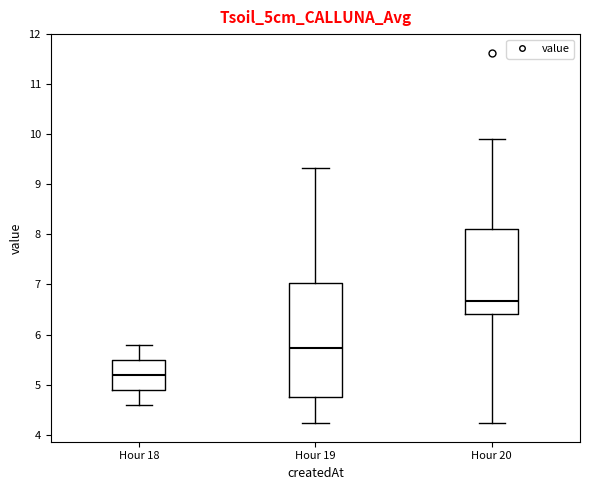

Reading left to right, transcribe this box plot: for each box, give where its median line is, the range the box spans, and where its two whiskers end, as read against the y-axis. The values are not printed on the chart, so give them approximately, as read against the axis.

Hour 18: median 5.2, box 4.9 to 5.5, whiskers 4.6 to 5.8
Hour 19: median 5.7, box 4.8 to 7.0, whiskers 4.2 to 9.3
Hour 20: median 6.7, box 6.4 to 8.1, whiskers 4.2 to 9.9